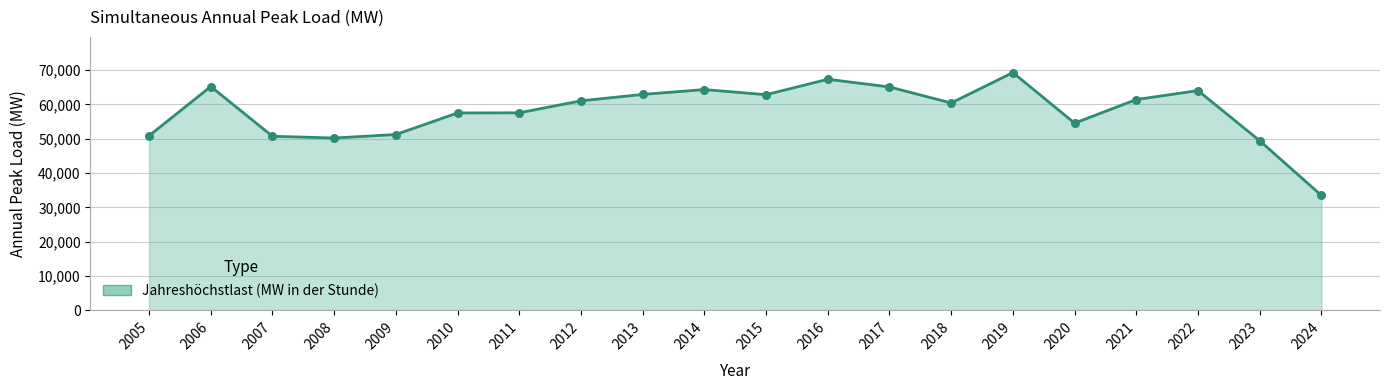

What is the change in value from 2022 to 2023?

-14599